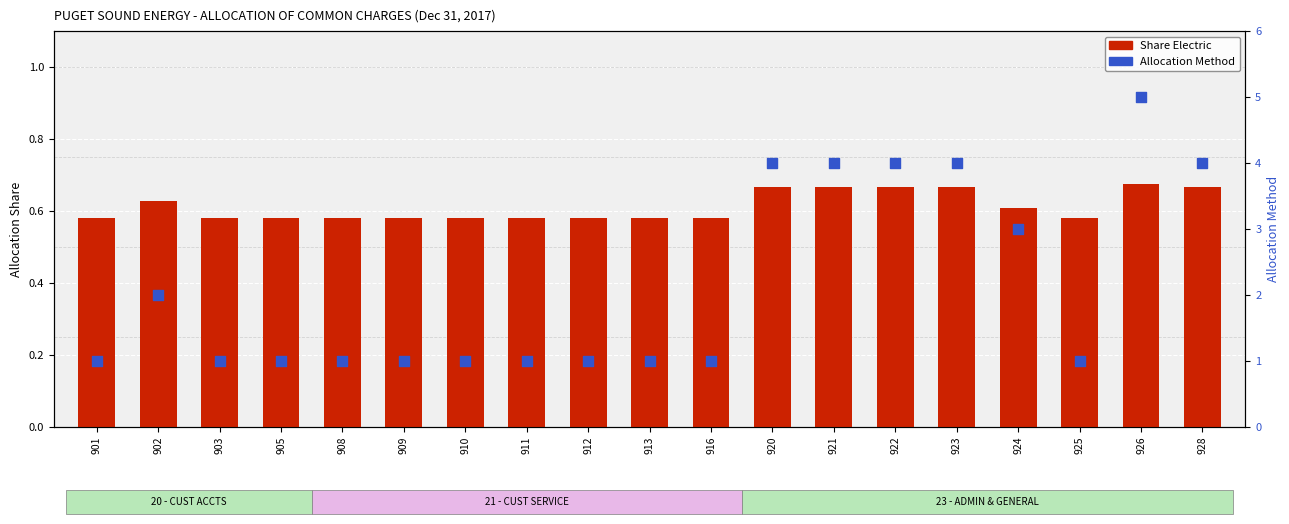

Which series contains the highest Y value?

Allocation Method